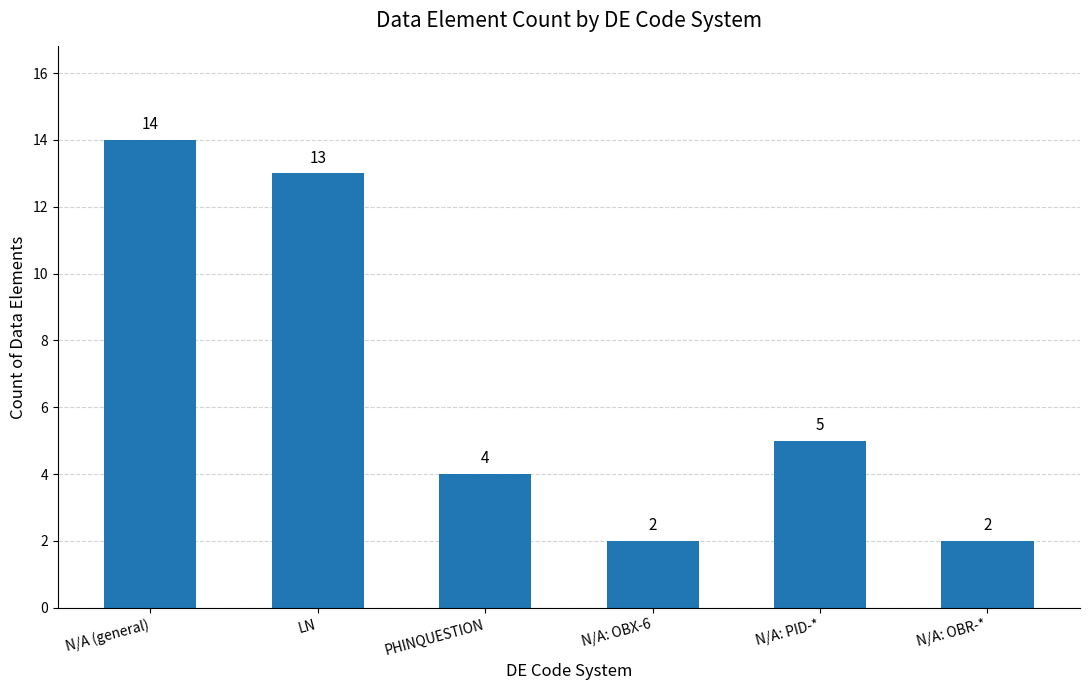

Between N/A (general) and PHINQUESTION, which is larger?

N/A (general)